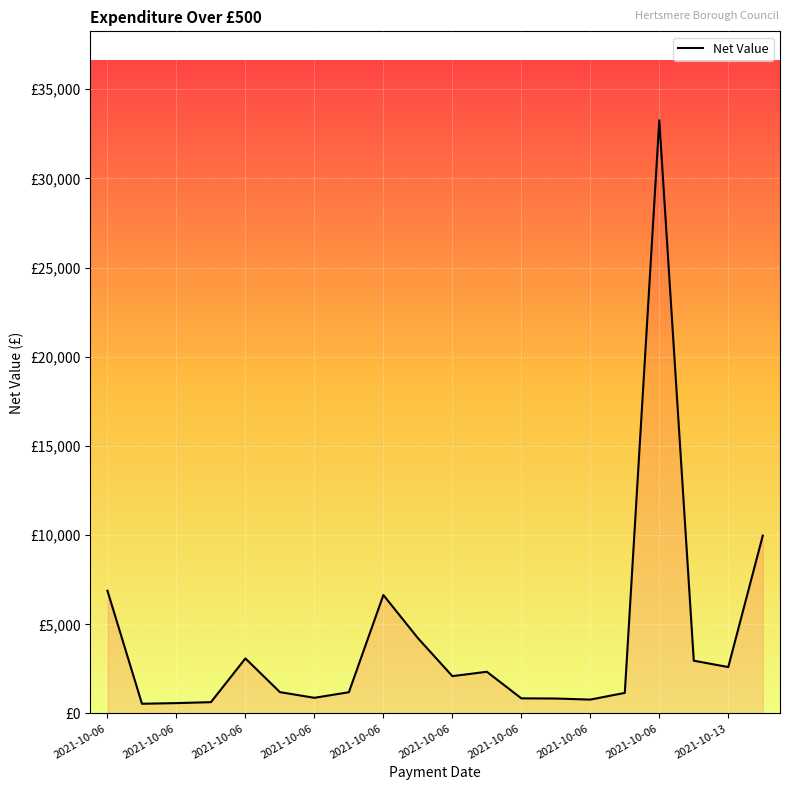

Rank the categories by value from highest to lowest.

16, 19, 2021-10-06, 2021-10-06, 2021-10-13, 2021-10-06, 17, 18, 11, 10, 2021-10-06, 2021-10-06, 15, 2021-10-06, 12, 13, 14, 2021-10-06, 2021-10-06, 2021-10-06